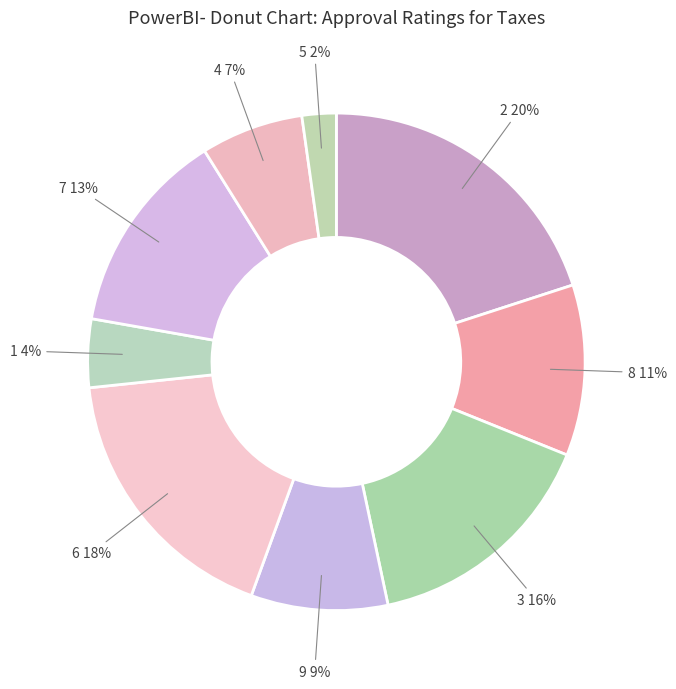

How many segments does this pie chart have?

9